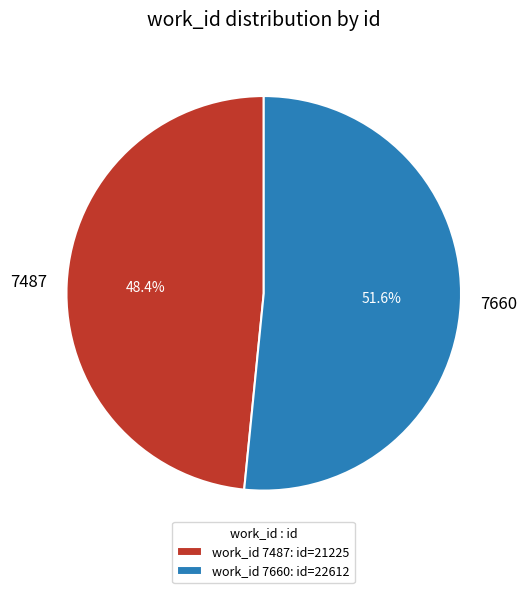

How many slices are in this pie chart?

2